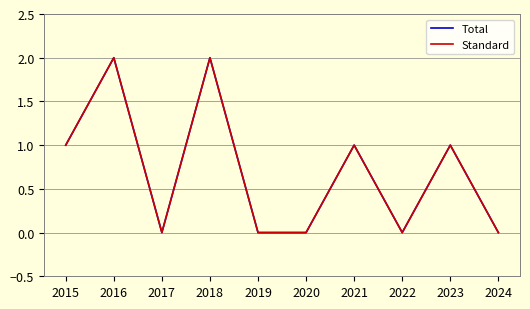

What is the approximate value of Total at 2023?

1